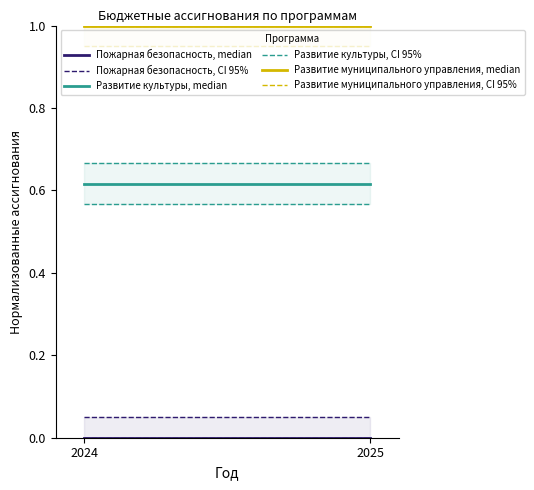

Does the chart display data point markers on the line(s)?

No